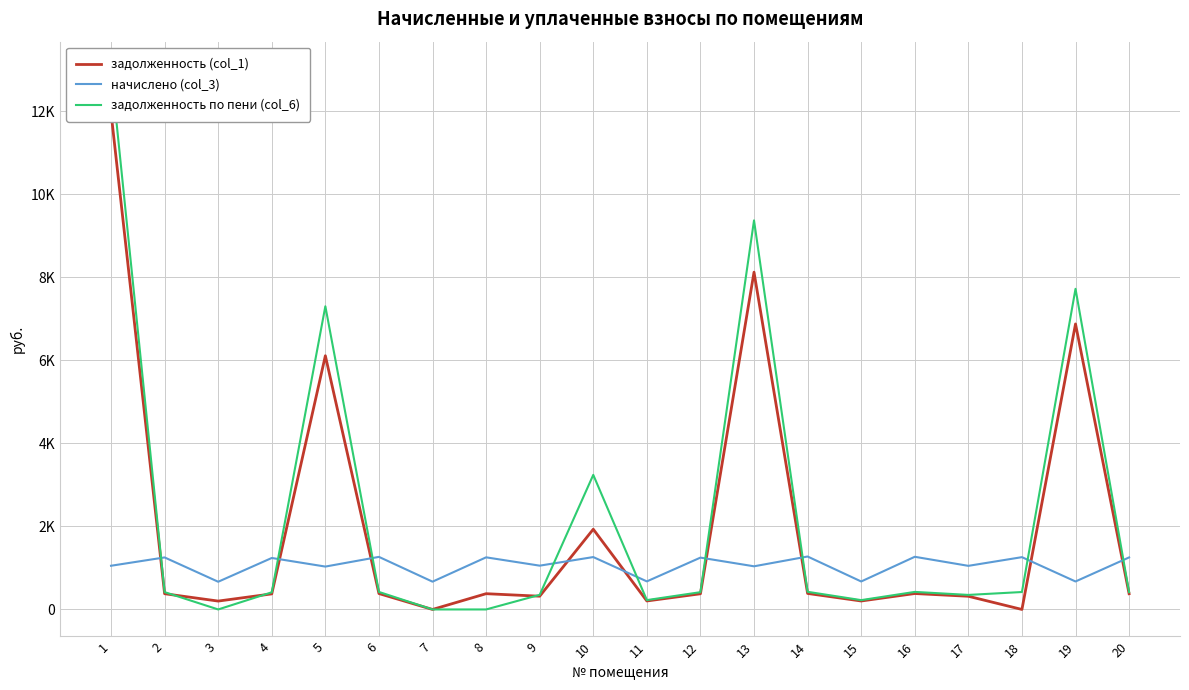

List the series in order of their overall mean, highest first.

задолженность по пени (col_6), задолженность (col_1), начислено (col_3)